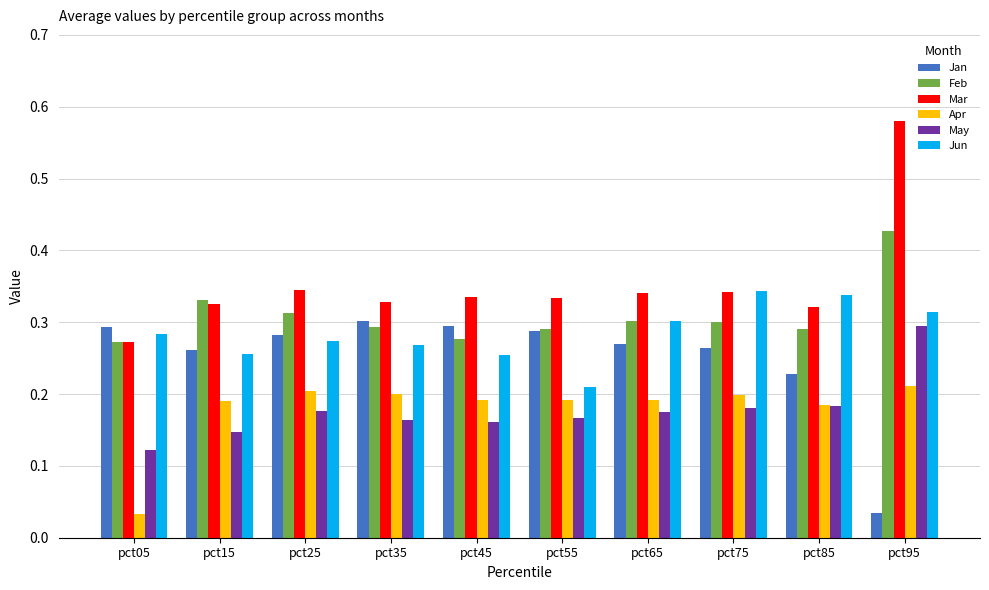

Between pct15 and pct45, which series saw the biggest shift?

Feb